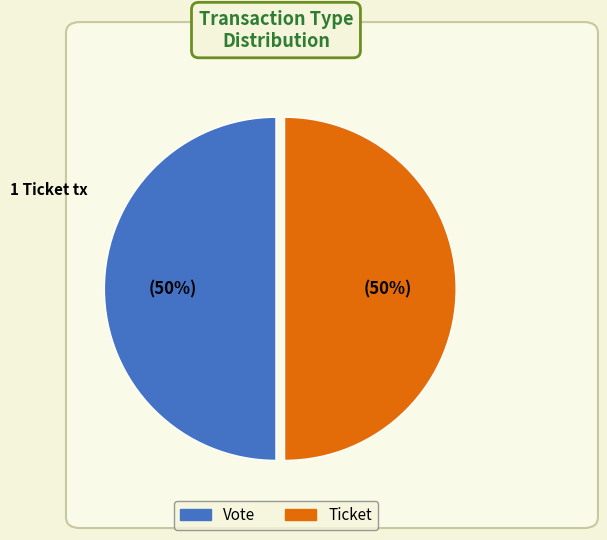

What percentage is the Ticket slice, to the nearest percent?

50%